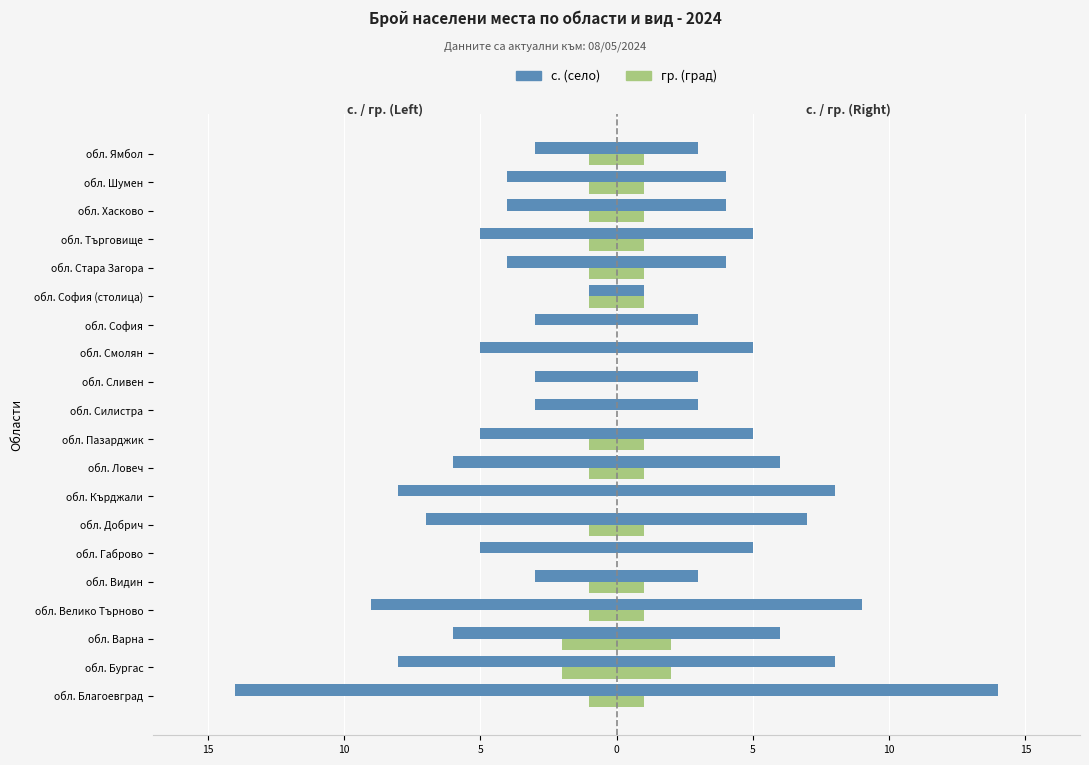

What is the value of the с. (село) bar at the 20th from the left?

-3